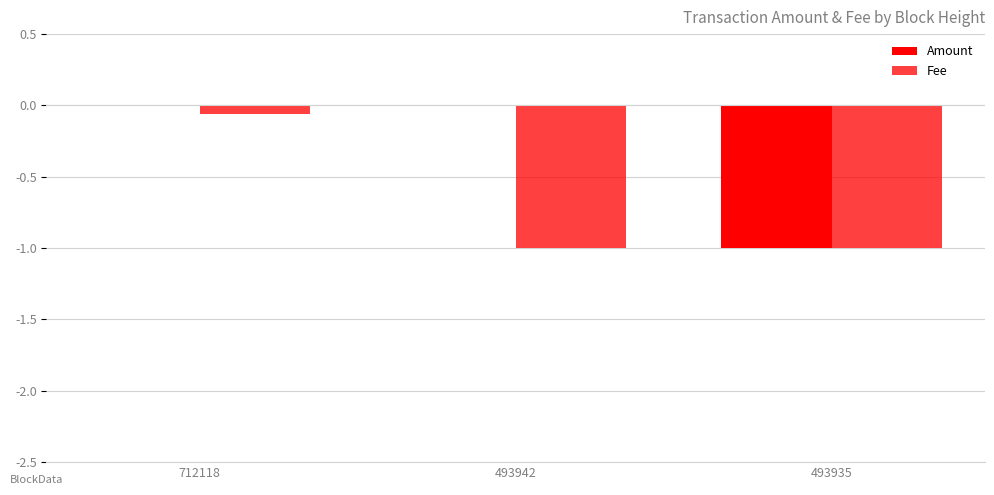

Reading left to right, list all the values displayed in this chart.

Amount: 712118=0.0	493942=0.0	493935=-1.0
Fee: 712118=-0.1	493942=-1.0	493935=-1.0